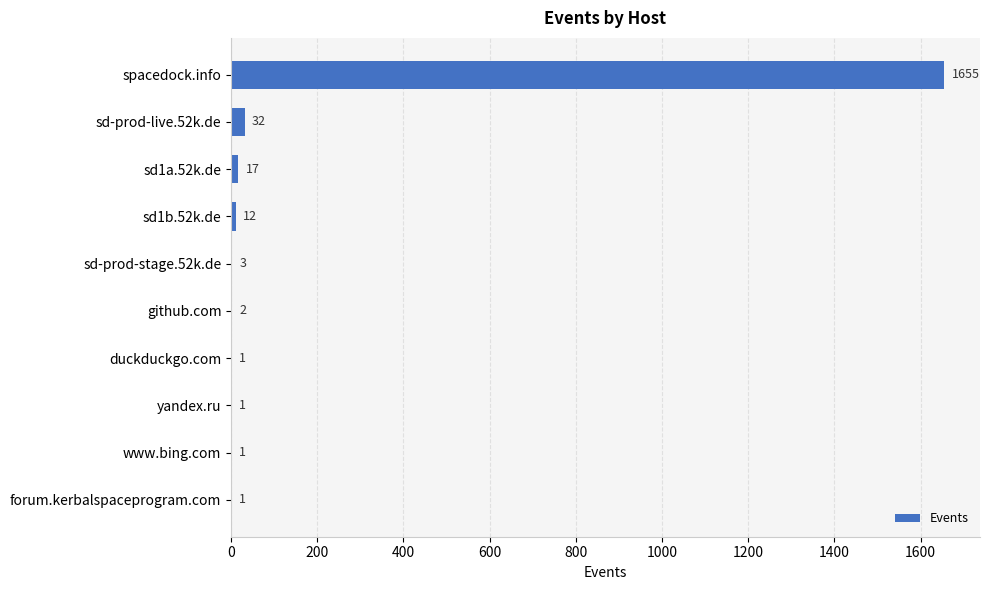

Which has a higher value, duckduckgo.com or spacedock.info?

spacedock.info